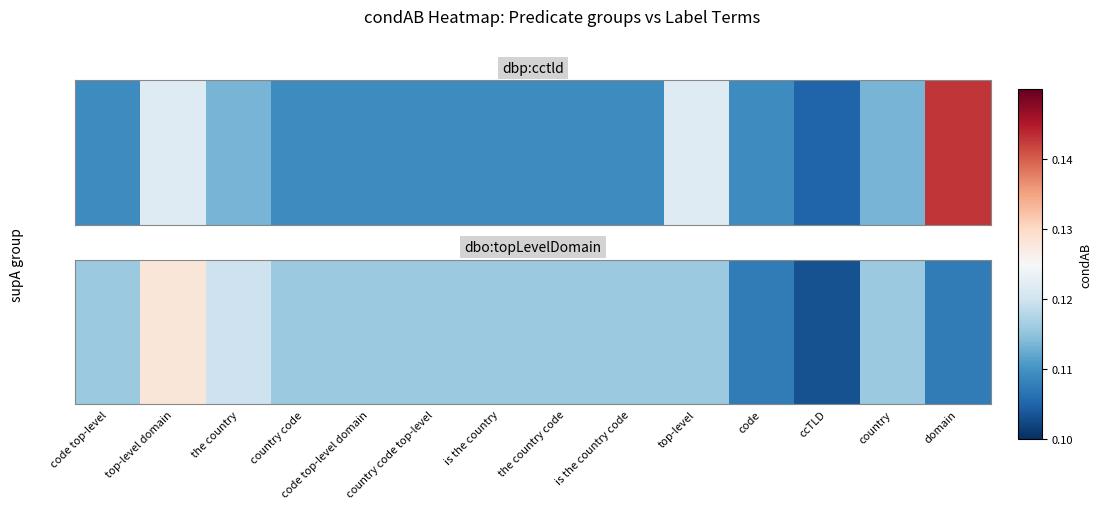

Count the number of categories in the chart.

14